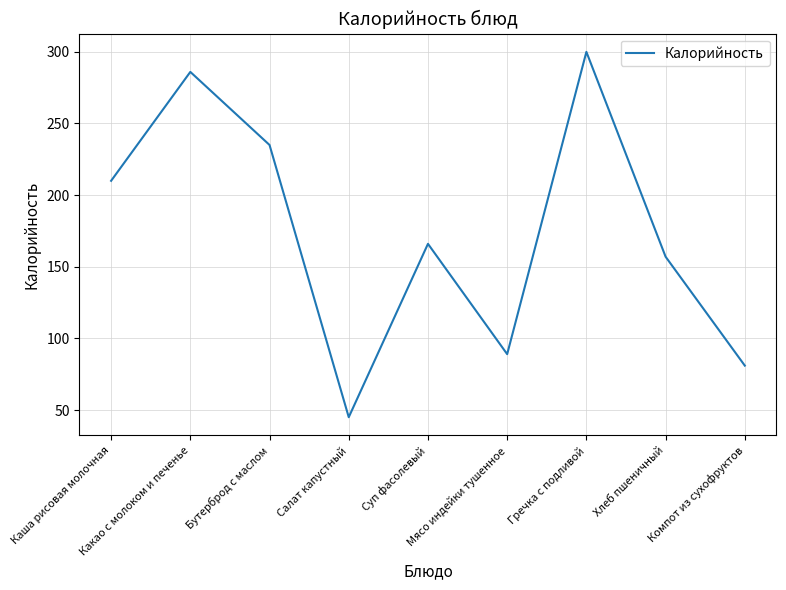

Reading right to left, transcribe all the data shown in this chart.

Компот из сухофруктов=81	Хлеб пшеничный=157	Гречка с подливой=300	Мясо индейки тушенное=89	Суп фасолевый=166	Салат капустный=45	Бутерброд с маслом=235	Какао с молоком и печенье=286	Каша рисовая молочная=210